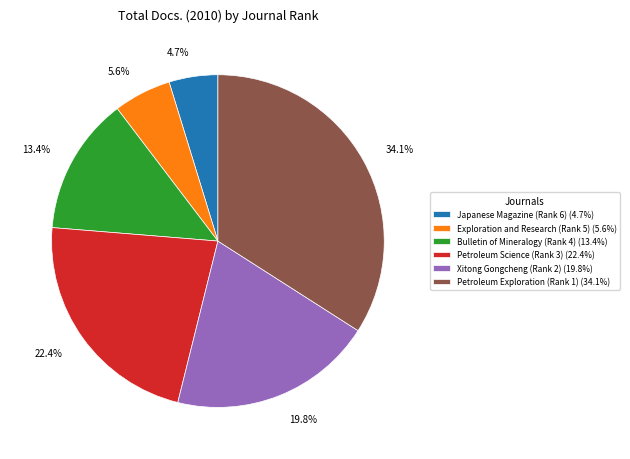

What is the largest slice in the pie chart?

Petroleum Exploration (Rank 1)